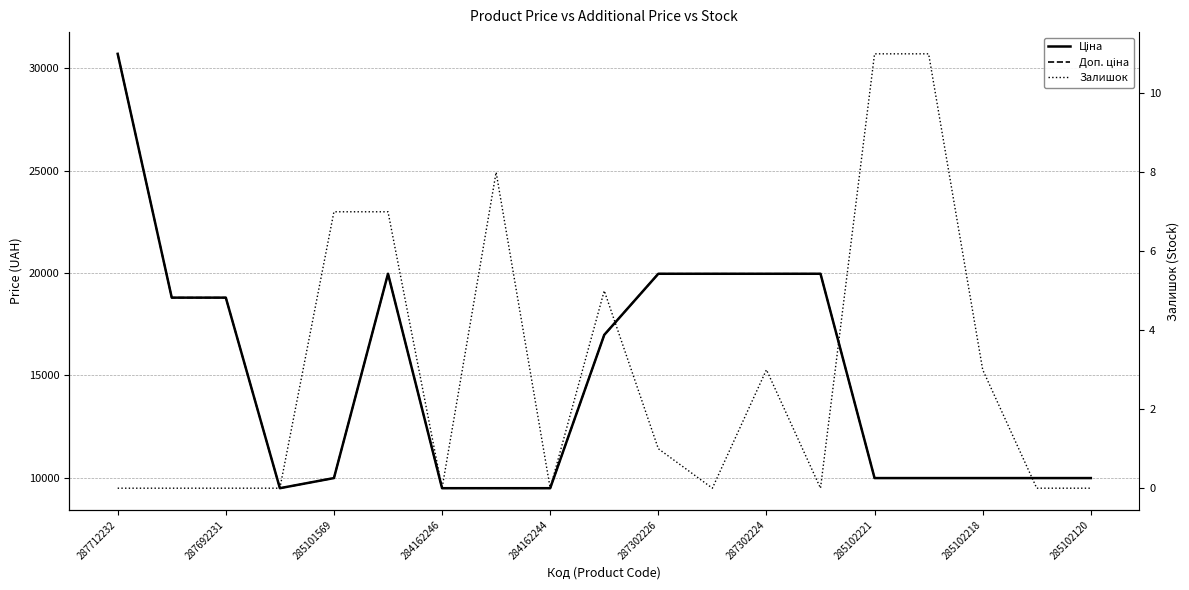

What value does the Доп. ціна series have at 285102221?

9480.1